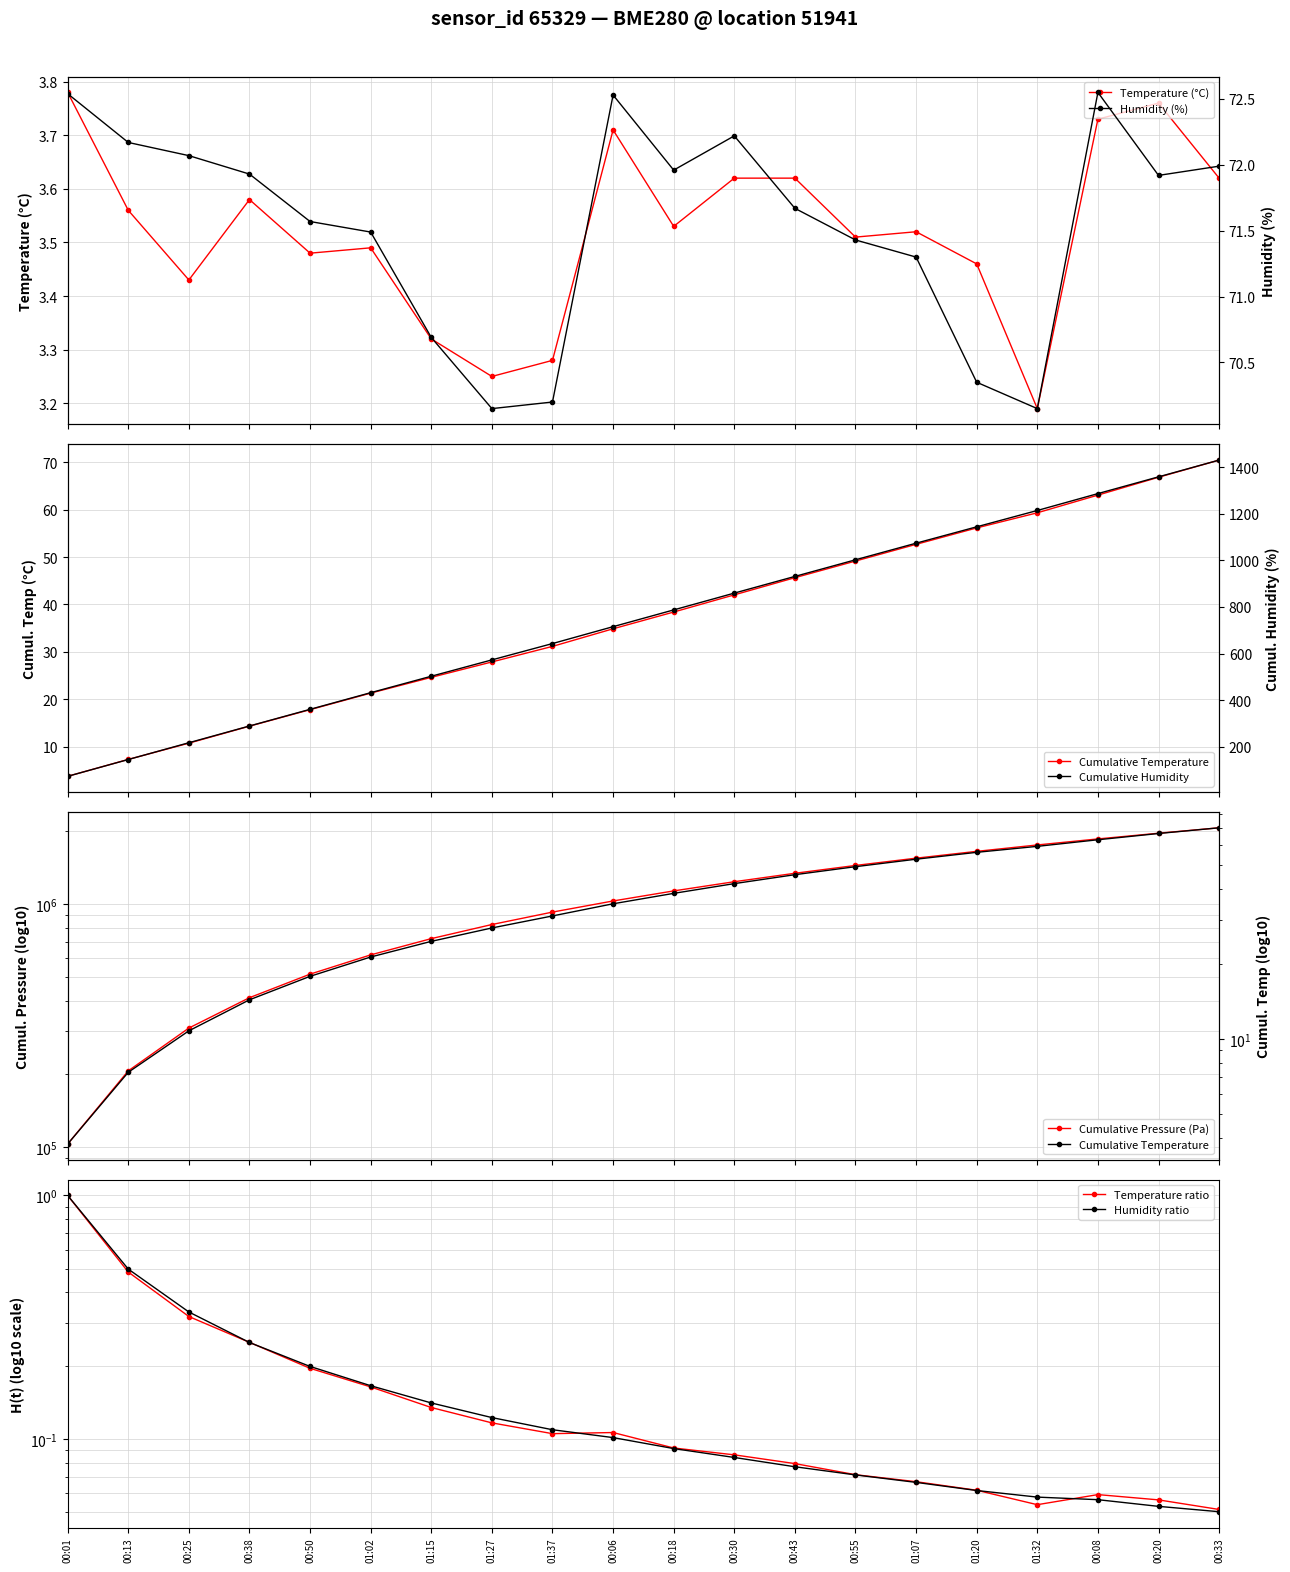

Reading left to right, list all the values displayed in this chart.

temperature: 3.8	3.6	3.4	3.6	3.5	3.5	3.3	3.2	3.3	3.7	3.5	3.6	3.6	3.5	3.5	3.5	3.2	3.7	3.8	3.6
humidity: 72.5	72.2	72.1	71.9	71.6	71.5	70.7	70.2	70.2	72.5	72.0	72.2	71.7	71.4	71.3	70.3	70.2	72.5	71.9	72.0